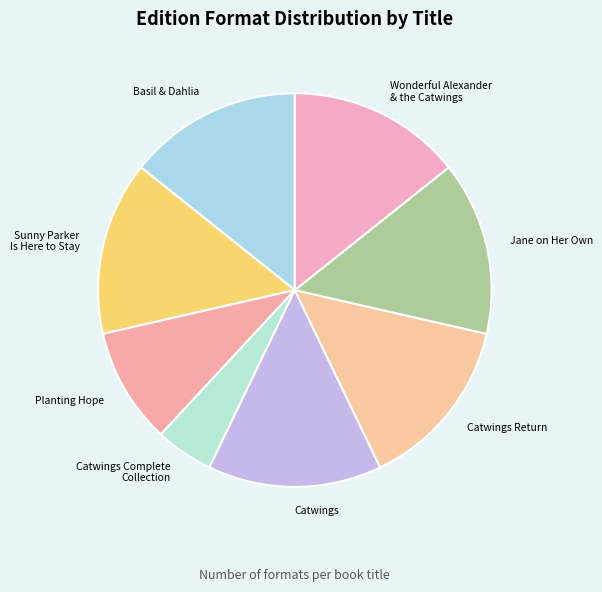

Which has a higher value, Catwings or Planting Hope?

Catwings